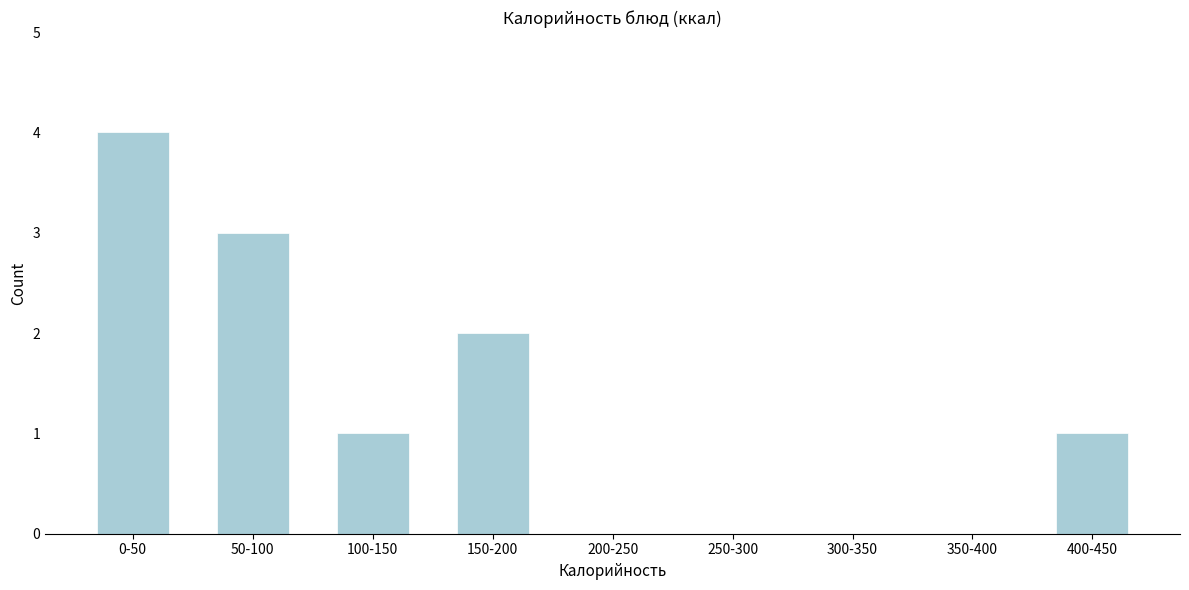

Reading left to right, extract all data points from this chart.

0-50=4	50-100=3	100-150=1	150-200=2	200-250=0	250-300=0	300-350=0	350-400=0	400-450=1